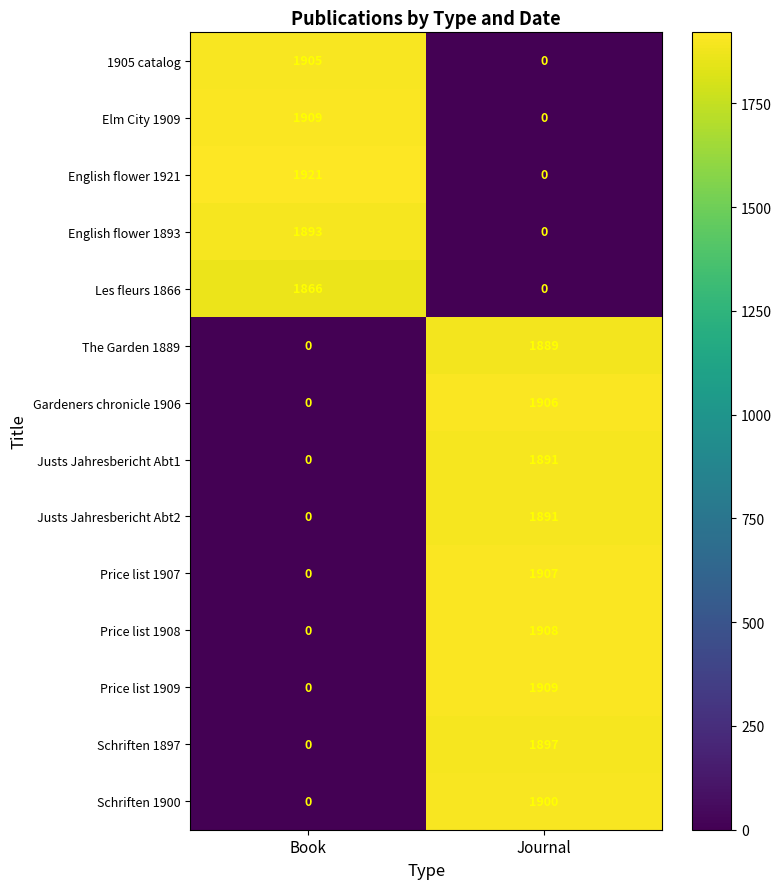

Reading left to right, what are all the values shown in this chart?

1905 catalog: 1905	0
Elm City 1909: 1909	0
English flower 1921: 1921	0
English flower 1893: 1893	0
Les fleurs 1866: 1866	0
The Garden 1889: 0	1889
Gardeners chronicle 1906: 0	1906
Justs Jahresbericht Abt1: 0	1891
Justs Jahresbericht Abt2: 0	1891
Price list 1907: 0	1907
Price list 1908: 0	1908
Price list 1909: 0	1909
Schriften 1897: 0	1897
Schriften 1900: 0	1900